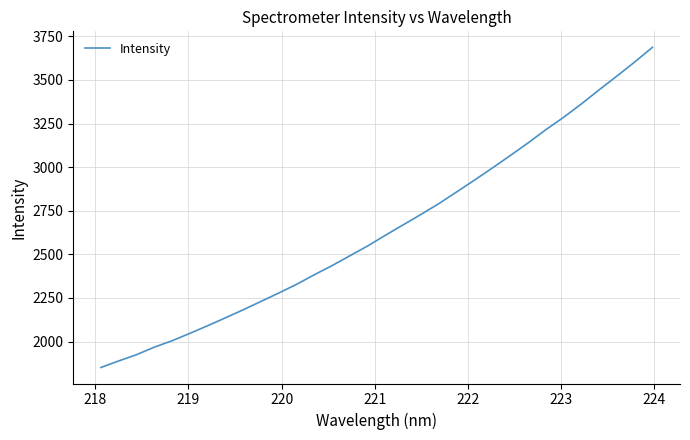

What is the sum of all values?

84703.0